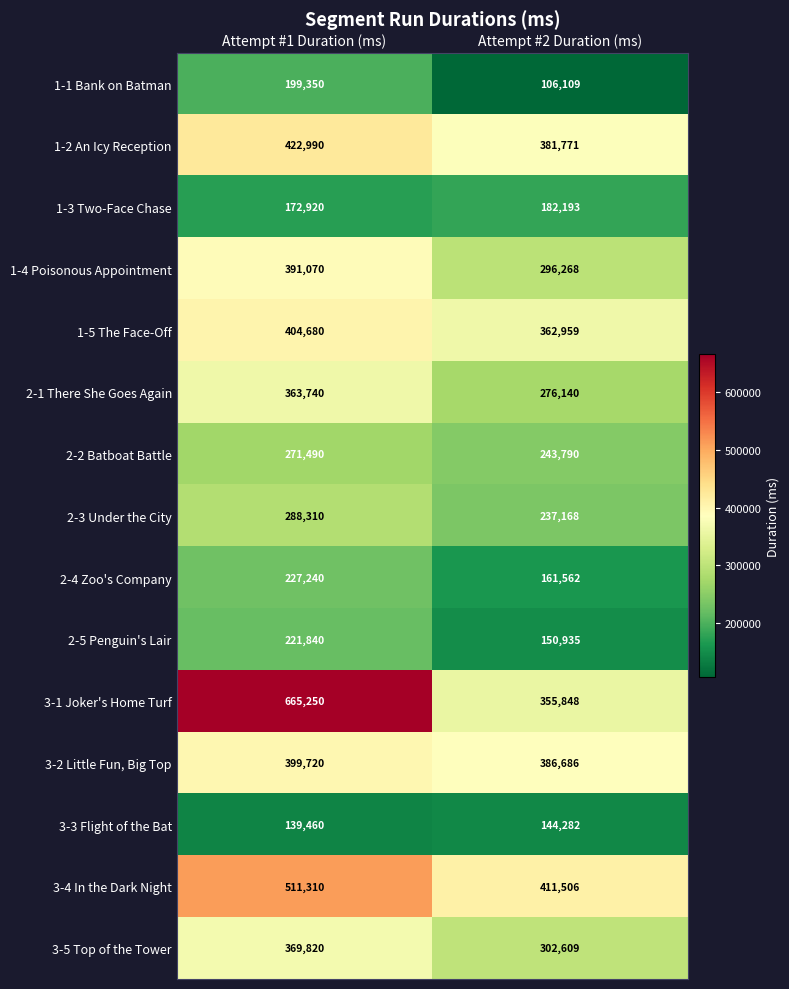

Which series has the largest range (max minus min)?

3-1 Joker's Home Turf